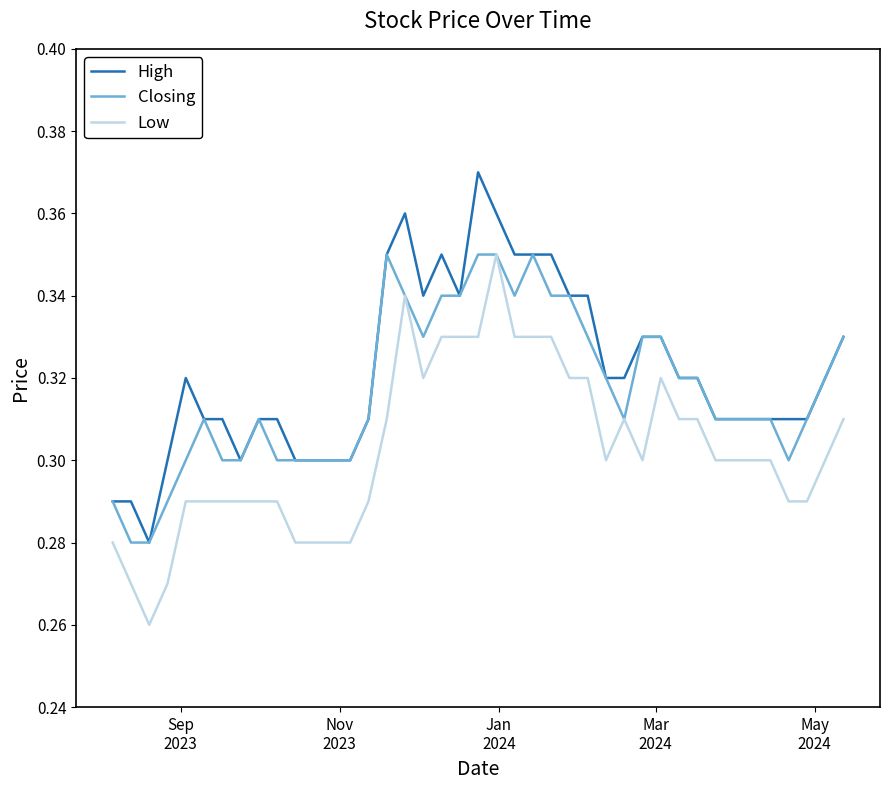

List the series in order of their overall mean, lowest first.

Low, Closing, High